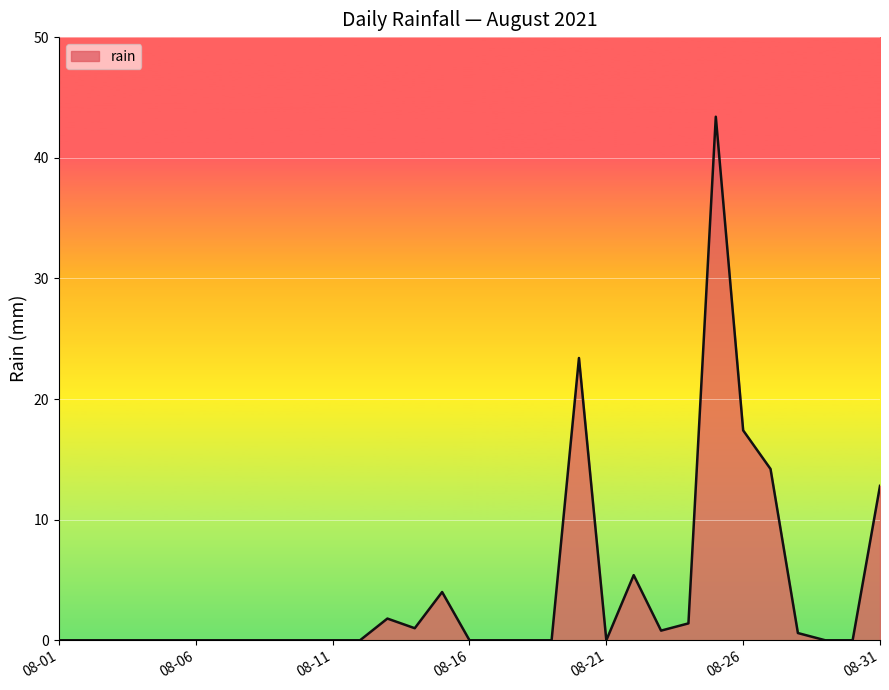

What is the greatest value displayed?

43.4